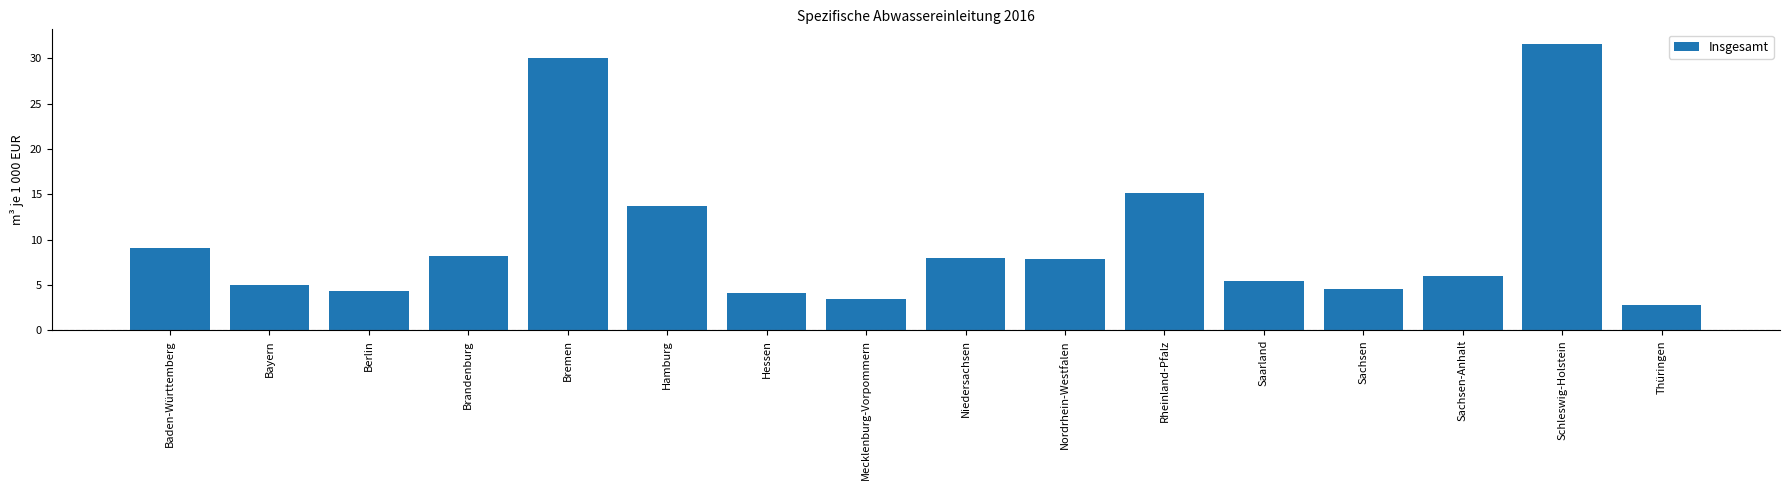

What is the smallest value displayed?

2.8